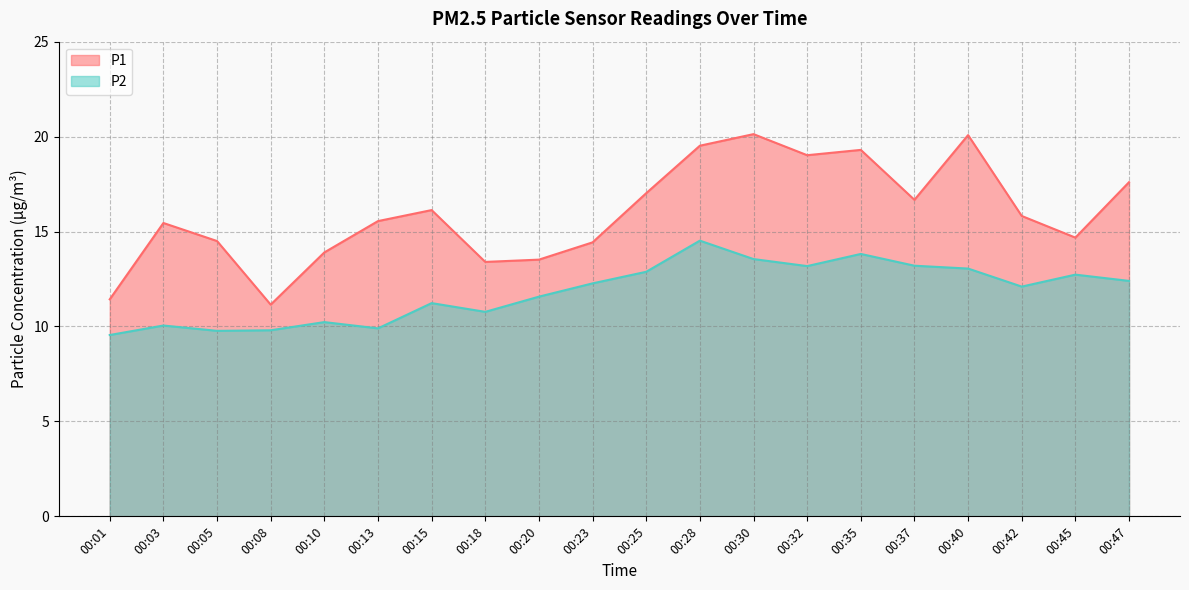

At which category does P1 reach its first local valley?

00:08